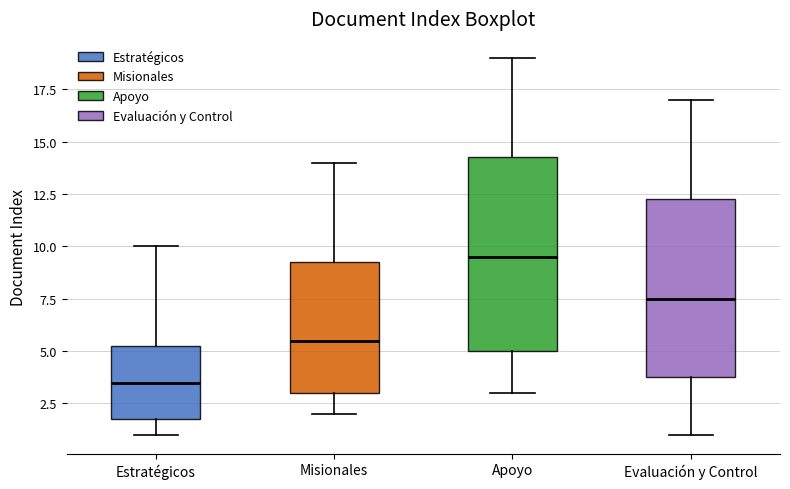

Reading left to right, transcribe this box plot: for each box, give where its median line is, the range the box spans, and where its two whiskers end, as read against the y-axis. The values are not printed on the chart, so give them approximately, as read against the axis.

Estratégicos: median 3.5, box 2.0 to 5.5, whiskers 1.0 to 10.0
Misionales: median 5.5, box 3.0 to 9.5, whiskers 2.0 to 14.0
Apoyo: median 9.5, box 5.0 to 14.5, whiskers 3.0 to 19.0
Evaluación y Control: median 7.5, box 4.0 to 12.5, whiskers 1.0 to 17.0